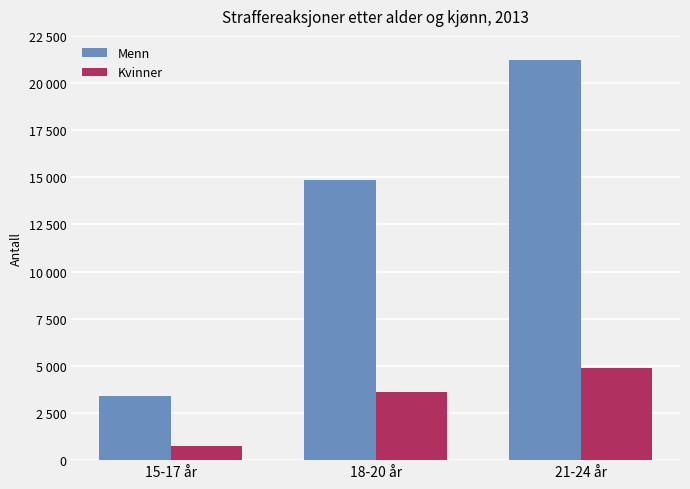

Reading left to right, extract all data points from this chart.

Menn: 15-17 år=3403	18-20 år=14845	21-24 år=21238
Kvinner: 15-17 år=738	18-20 år=3592	21-24 år=4903